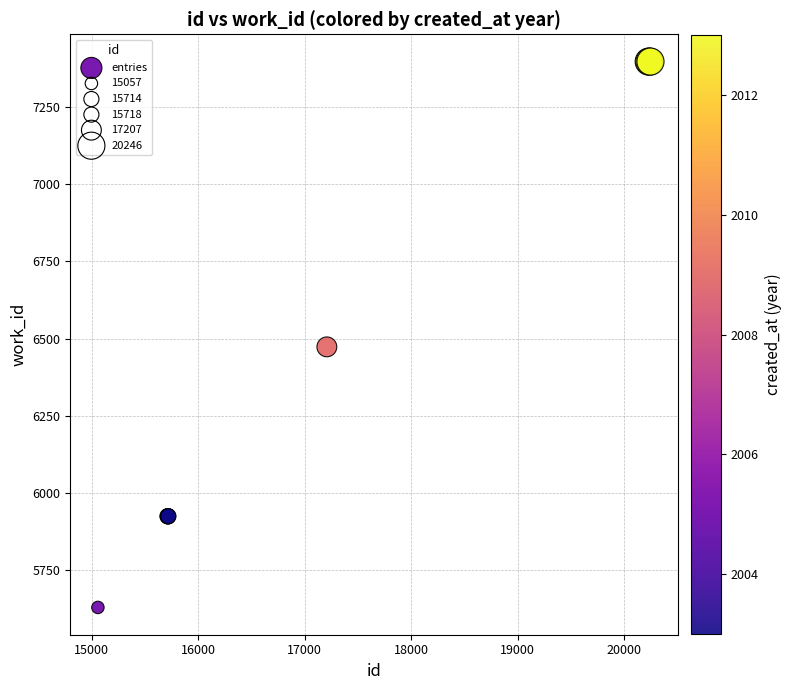

What Y value in the scatter plot is closest to 6513?

6473